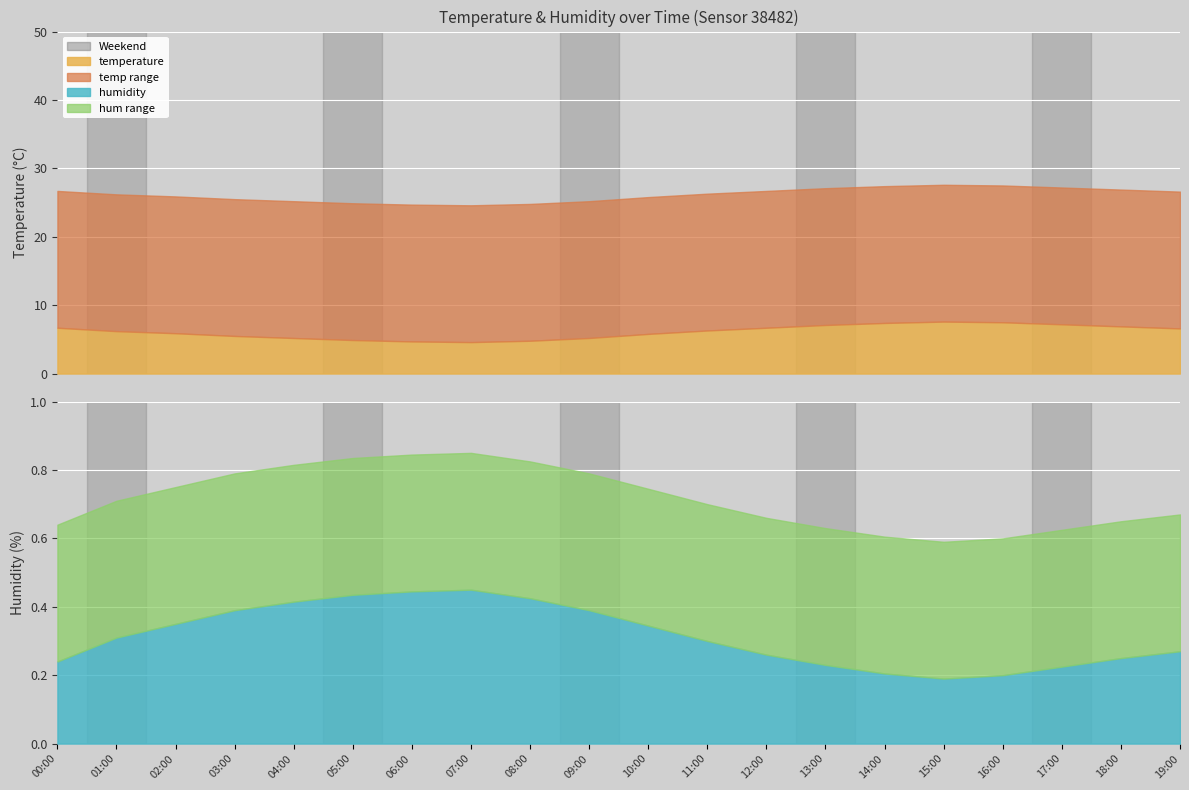

In humidity, how many points are lower than both neighbors (excluding endpoints)?

1